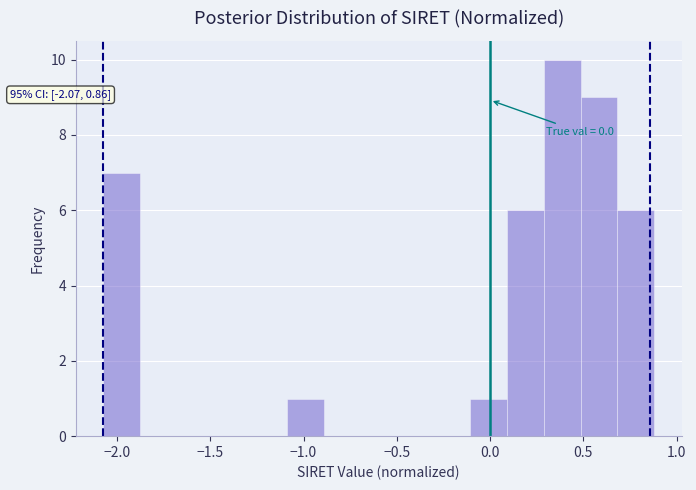

Around what value on the x-axis is the tallest bar? Give the approximate position of its centre, as read against the axis.

0.40